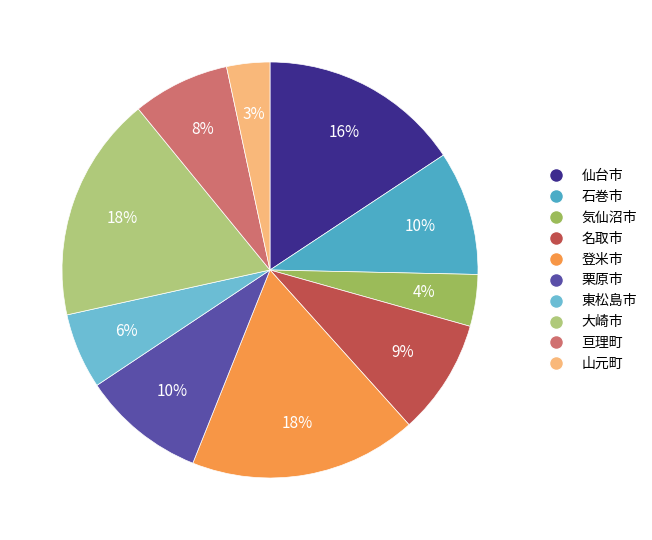

Rank the categories by value from lowest to highest.

山元町, 気仙沼市, 東松島市, 亘理町, 名取市, 栗原市, 石巻市, 仙台市, 大崎市, 登米市